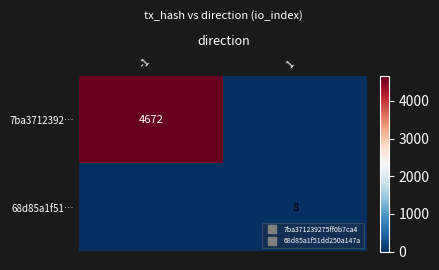

What is the average value of the 68d85a1f51… series?

4